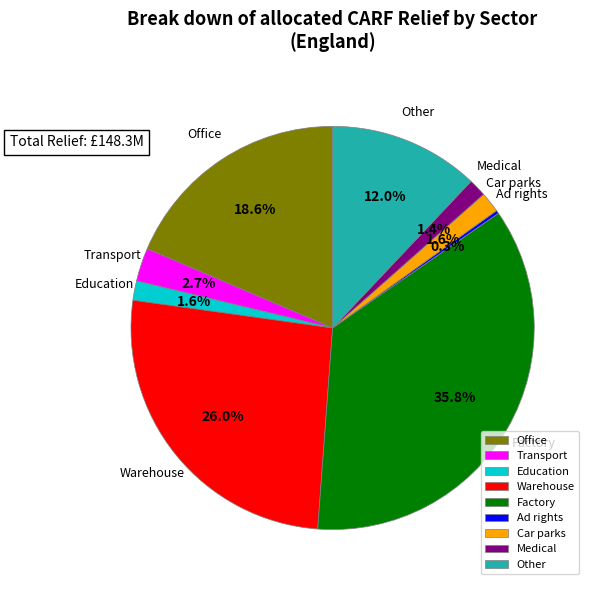

To the nearest percent, what percentage of the pie is Office?

19%